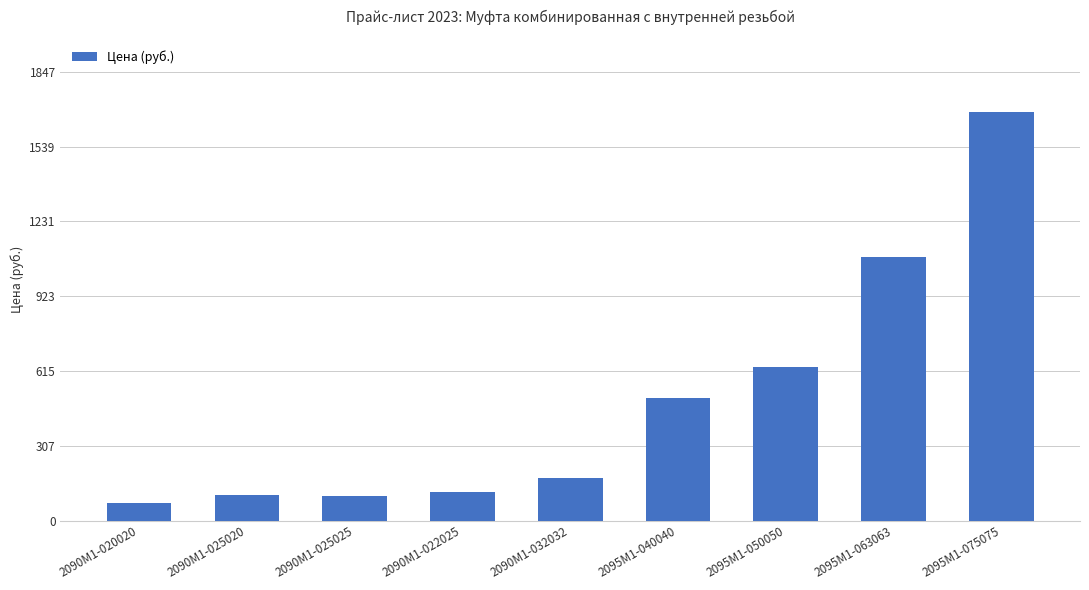

Which label corresponds to the largest value in the chart?

2095M1-075075